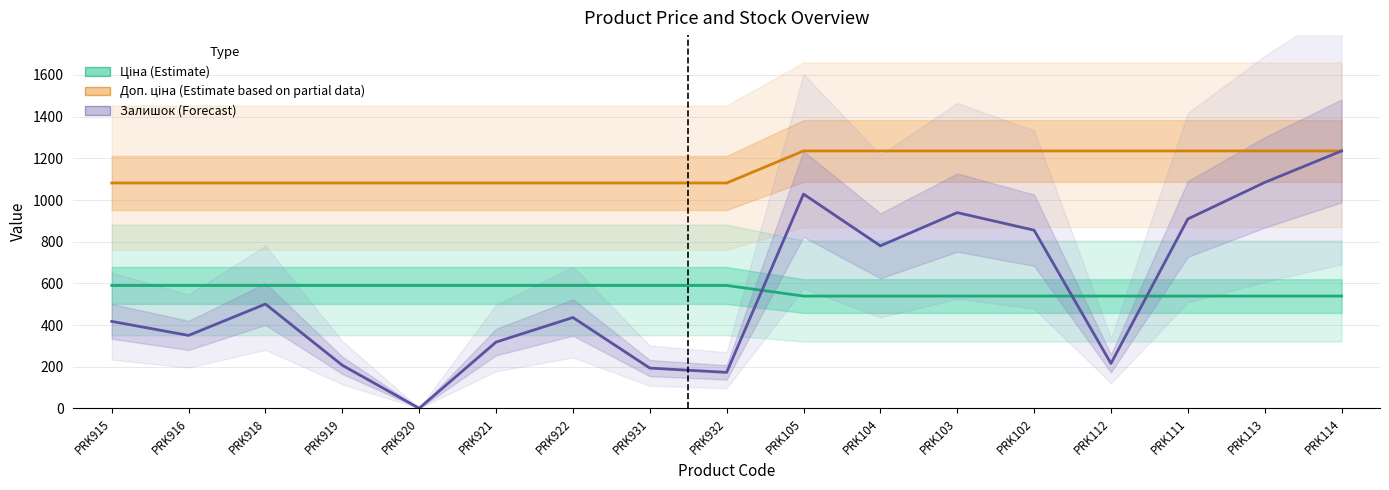

Which series has the largest range (max minus min)?

Залишок (Forecast)